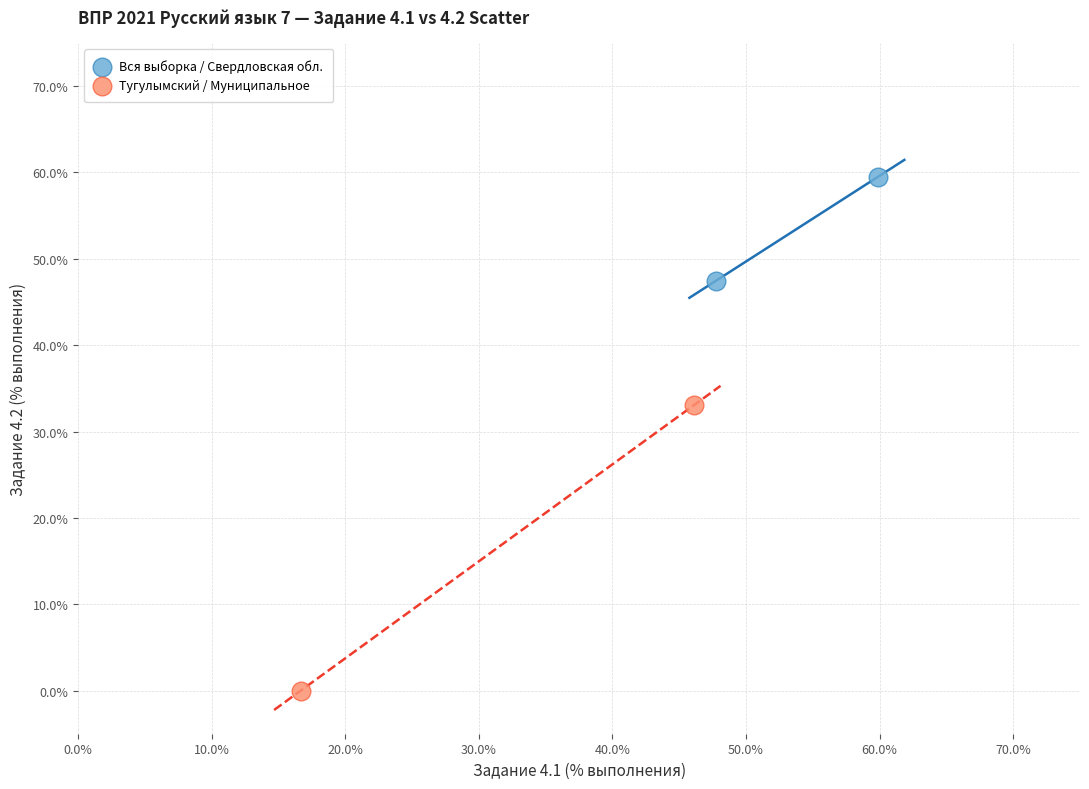

Which series has the widest spread of Y values?

Тугулымский / Муниципальное